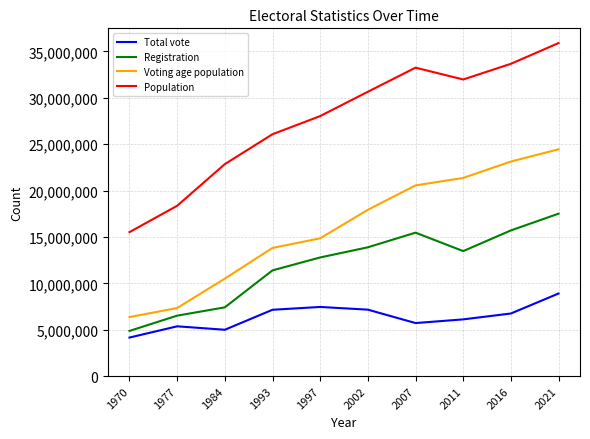

Which category has the highest value across all series?

2021